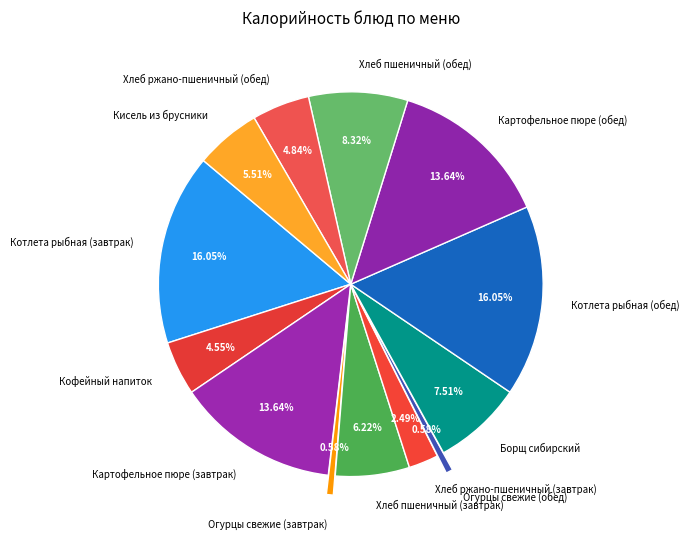

To the nearest percent, what is the difference between the largest and smallest slice percentages?

15%